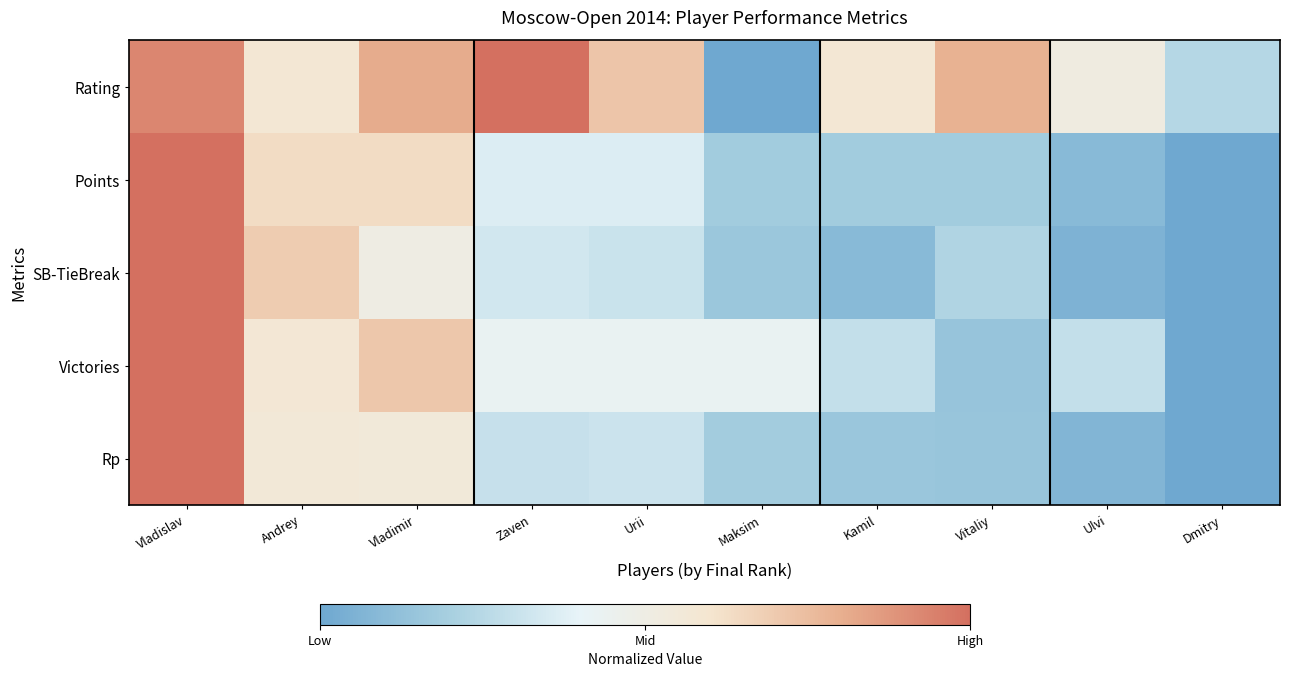

At how many categories does at least one series exceed 0?

10